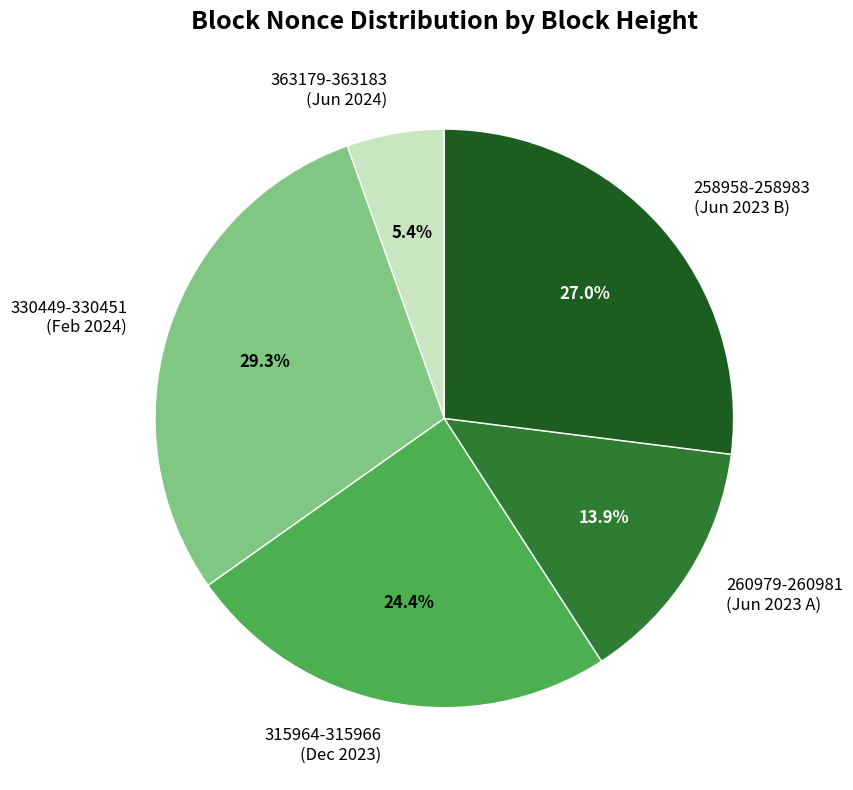

Is there any slice that represents more than half of the pie?

No